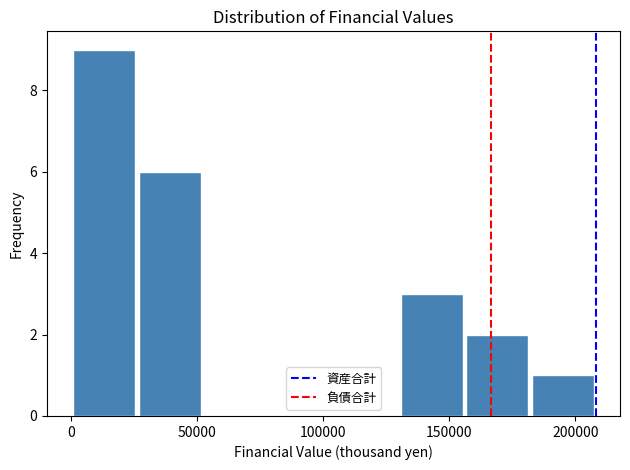

Reading left to right, transcribe this chart: for each bar, give the range it covers on the x-axis and its height. Neither the bar edges nor the heights are printed on the chart, so give them approximately, as read against the axes.

0 to 25000: 9
25000 to 50000: 6
50000 to 80000: 0
80000 to 105000: 0
105000 to 130000: 0
130000 to 155000: 3
155000 to 180000: 2
180000 to 210000: 1